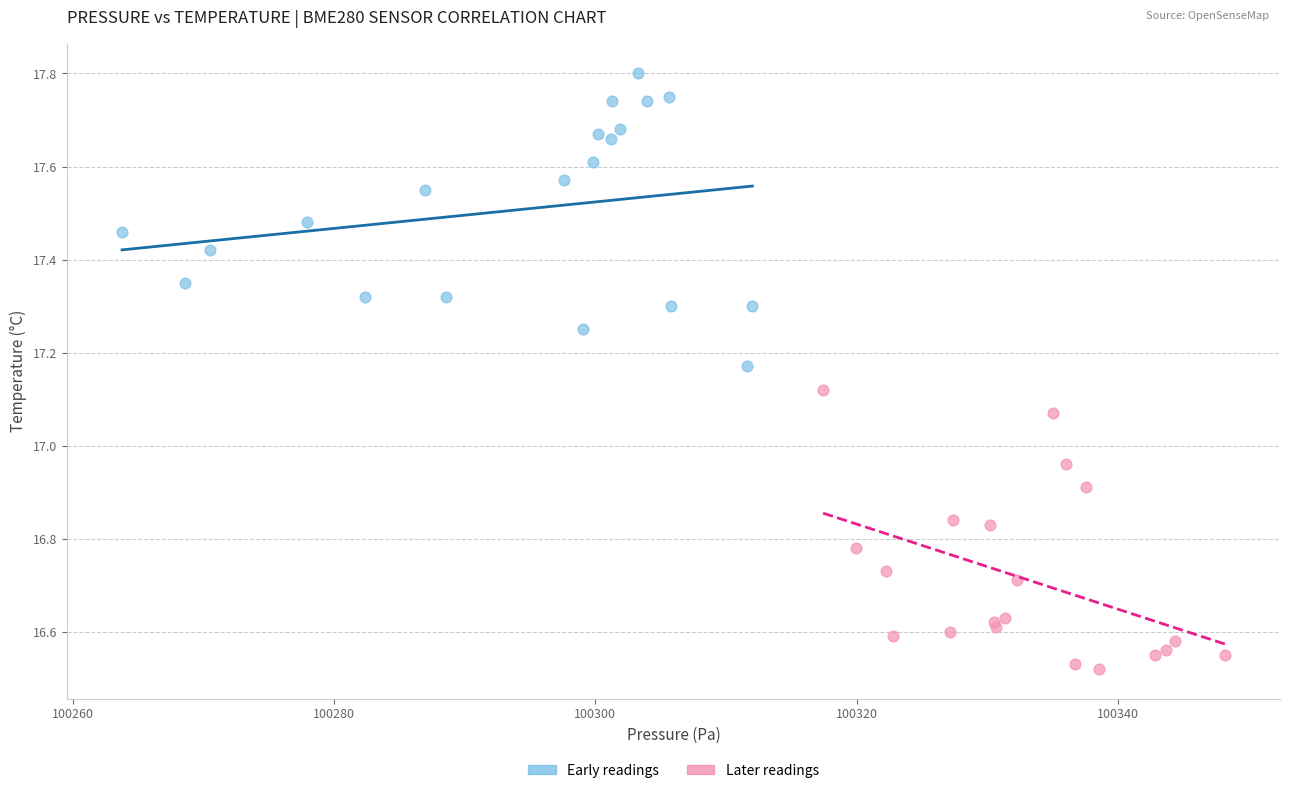

What are all the series names shown in the legend?

Early readings, Later readings